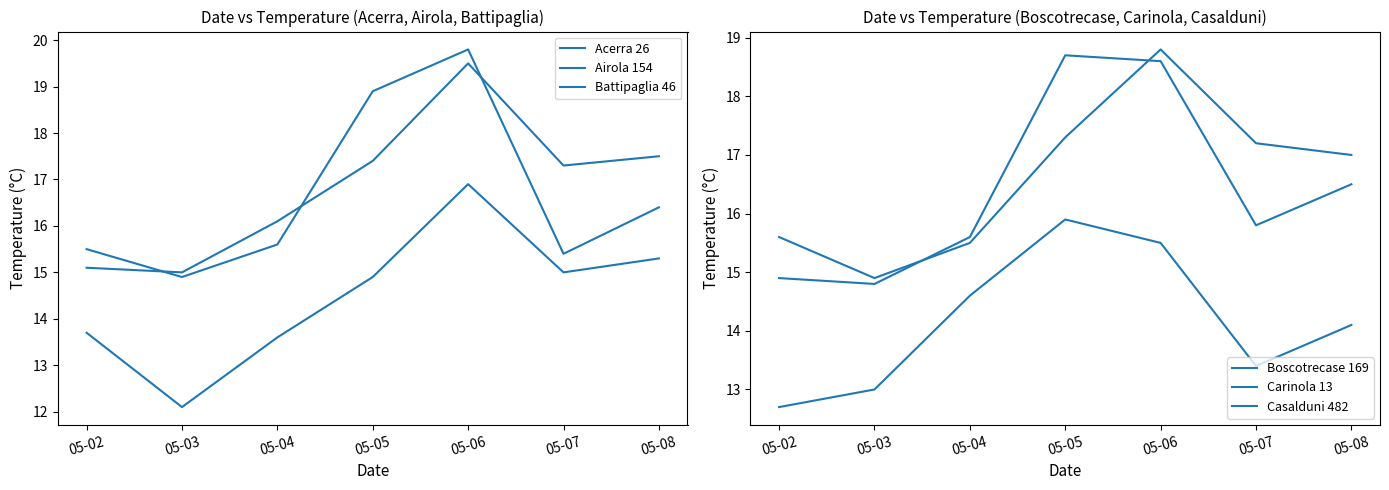

Which series changed the most between 05-04 and 05-07?

Carinola 13